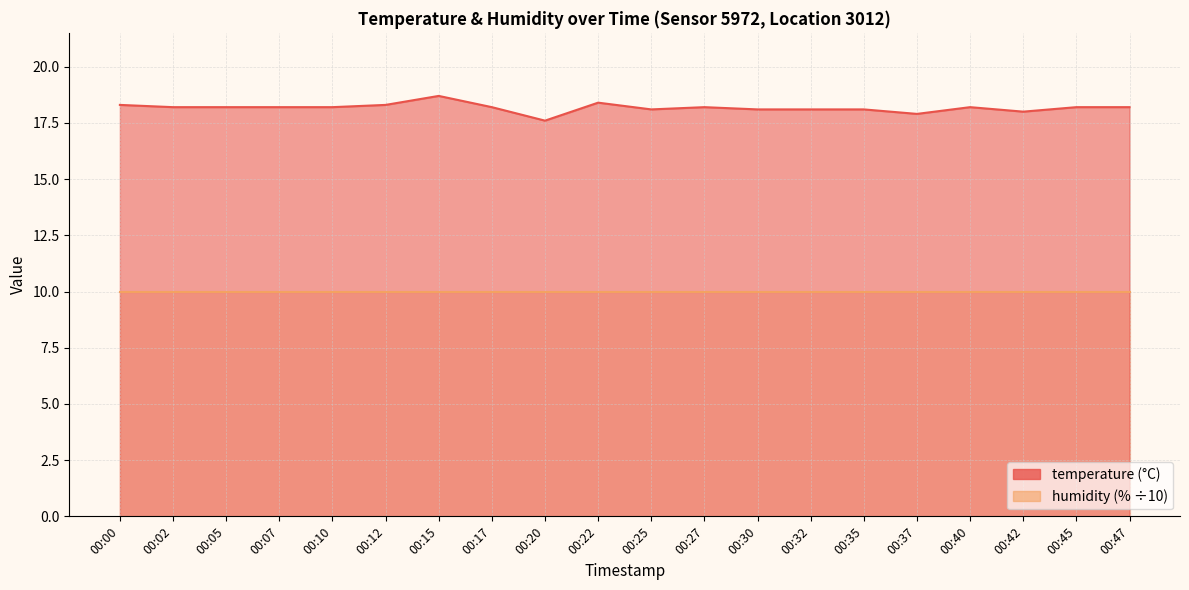

True or false: there are more than 0 points higher than both neighbors.

True